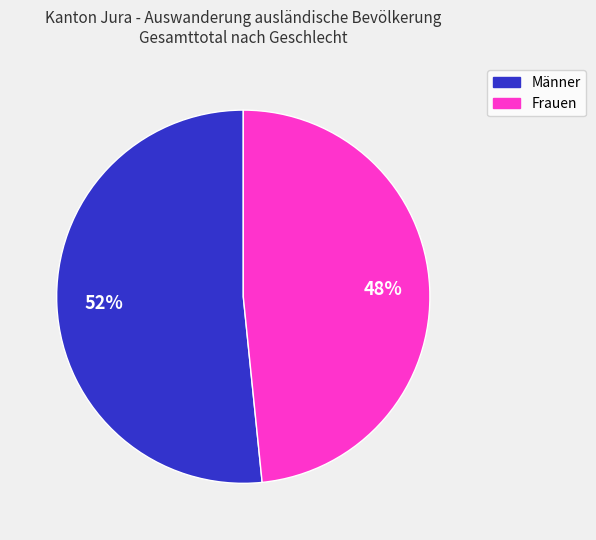

What is the ratio of the value at Frauen to the value at Männer?

0.9